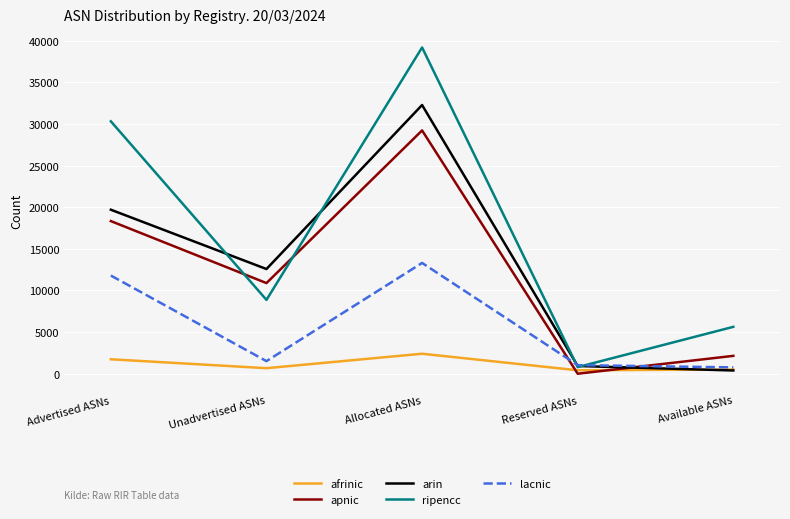

Read the ripencc value at Reserved ASNs, to the nearest 50.

800